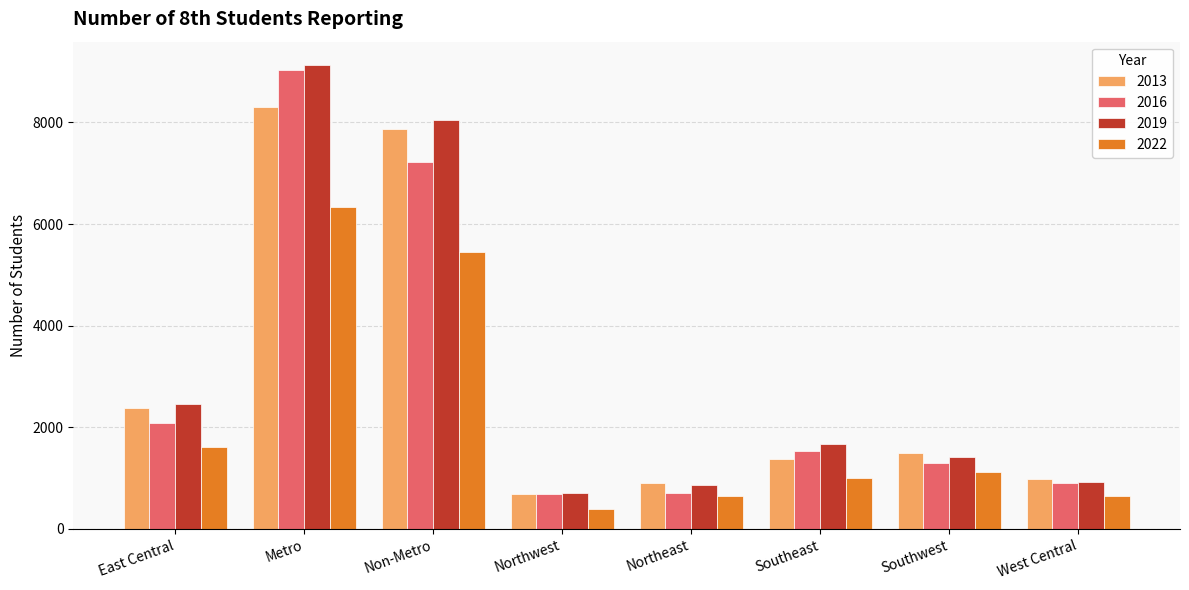

The 2016 series shows 1296 at Southwest. True or false?

True